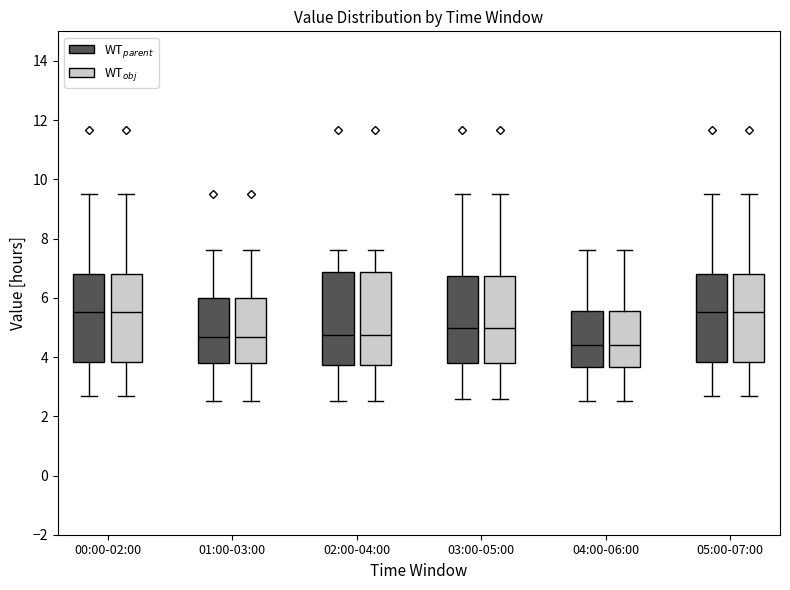

Where does the median line of the box for 01:00-03:00 (WT$_{obj}$) sit on the y-axis? The values are not printed on the chart, so give them approximately, as read against the axis.

4.6